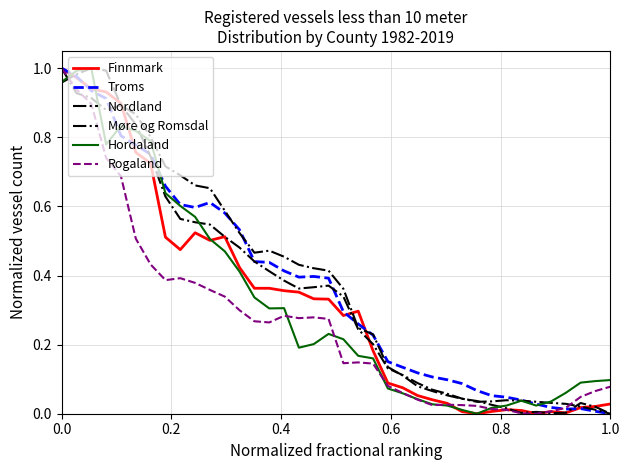

How many lines are shown in the chart?

6